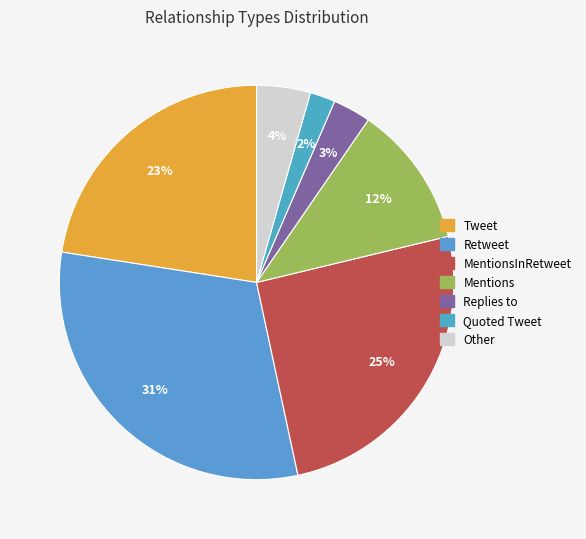

Count the number of slices in the pie.

7